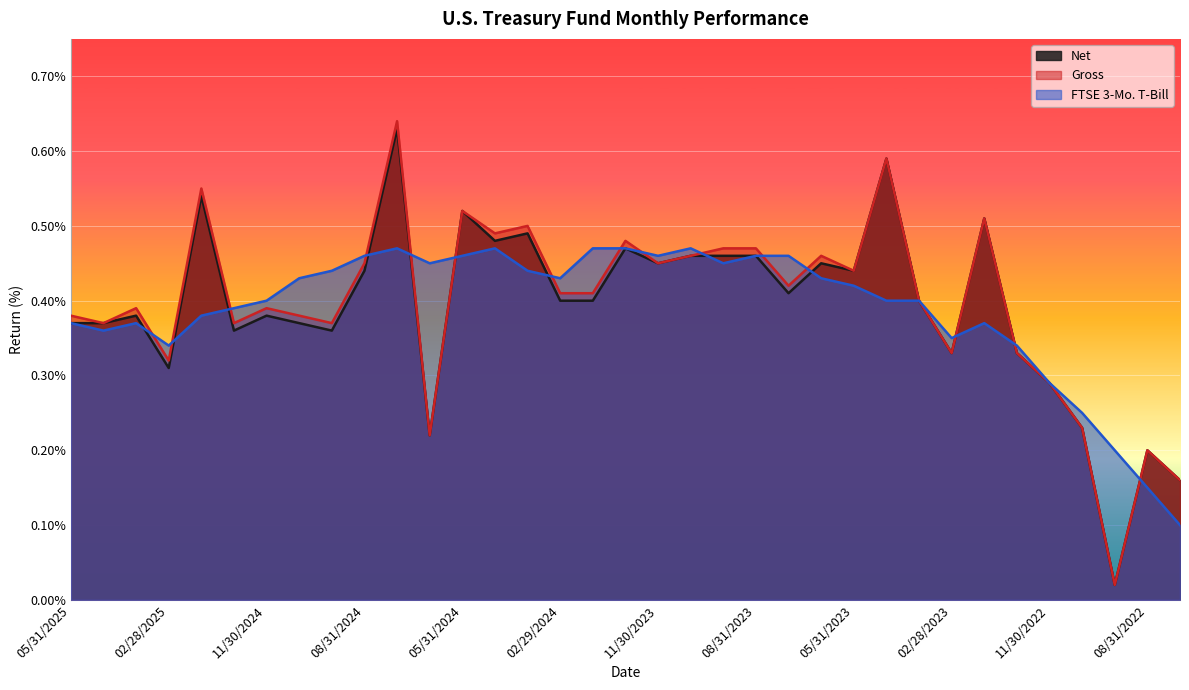

Which category has the lowest value in the FTSE 3-Mo. T-Bill series?

07/31/2022